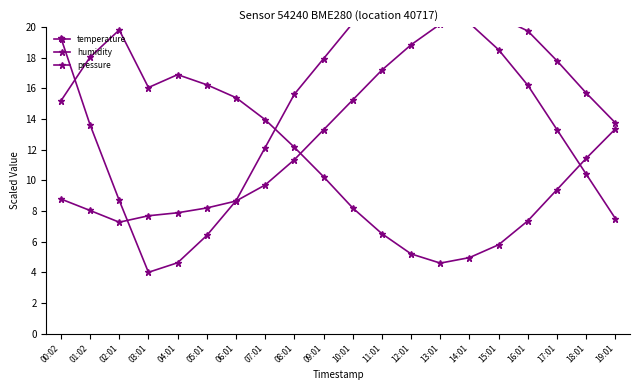

What is the label of the 9th point from the left?

08:01